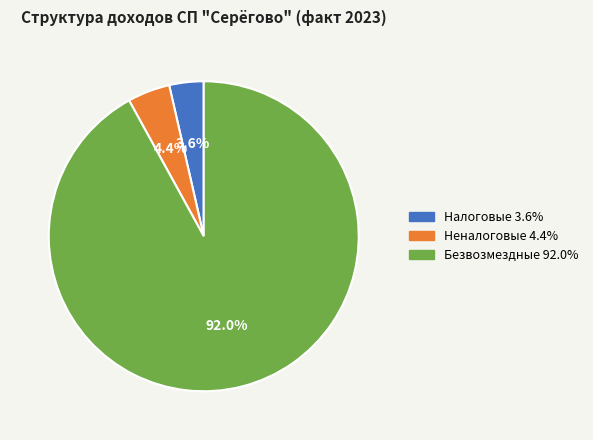

What percentage is NOT represented by Налоговые?

96.4%